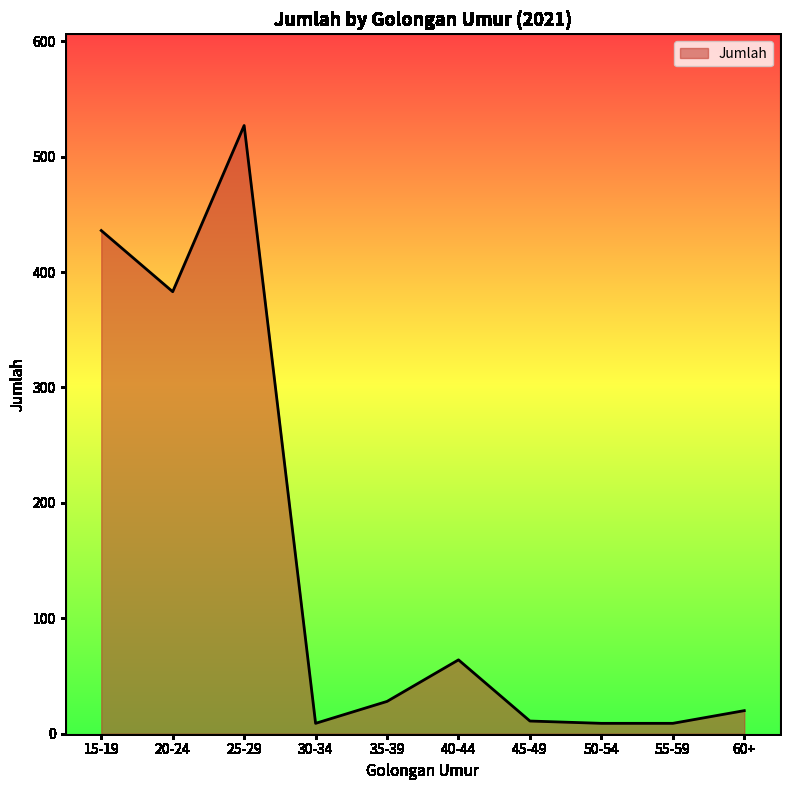

Which label corresponds to the largest value in the chart?

25-29